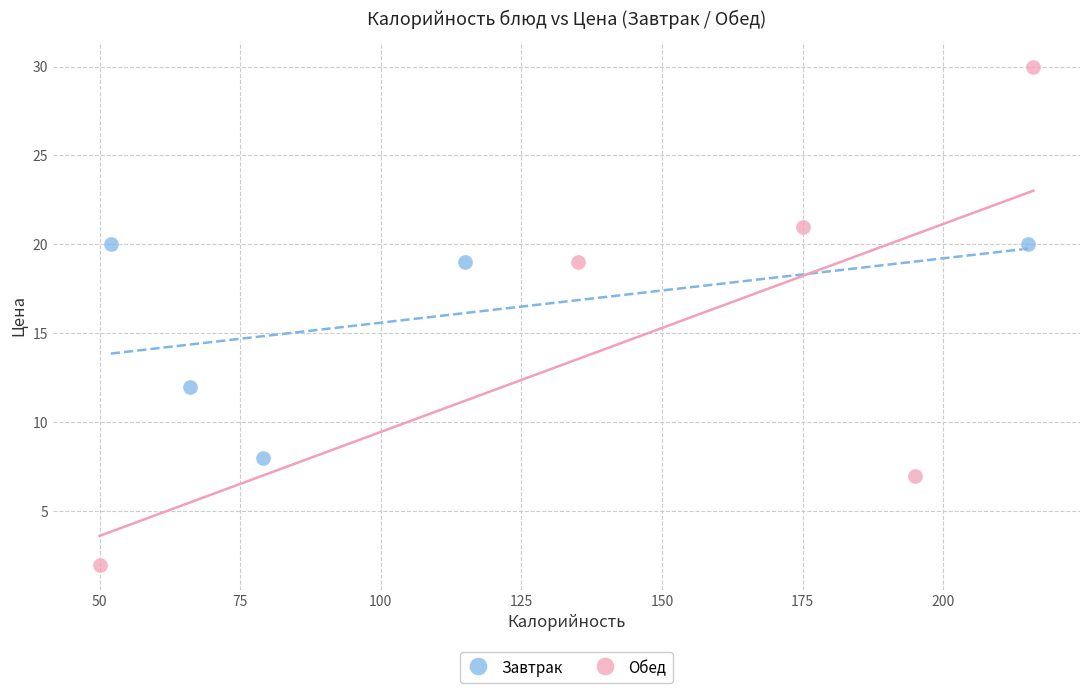

Which series contains the lowest Y value?

Обед